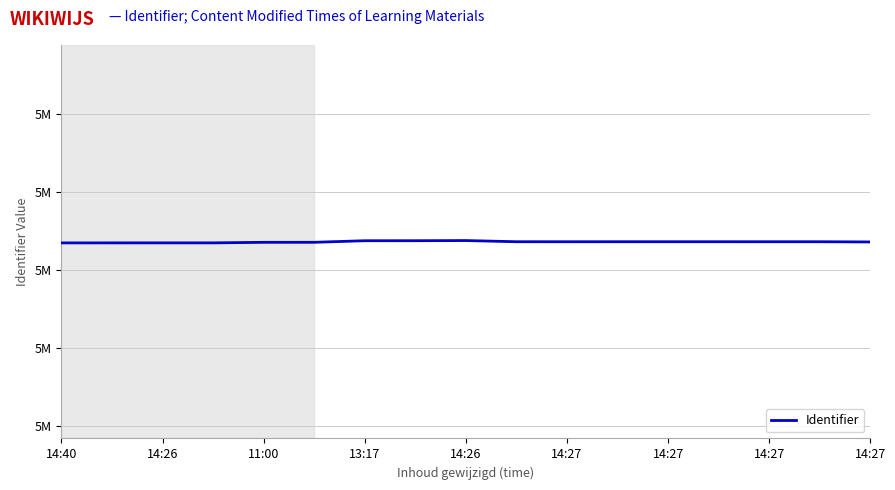

What is the label of the 2nd point from the left?

14:26